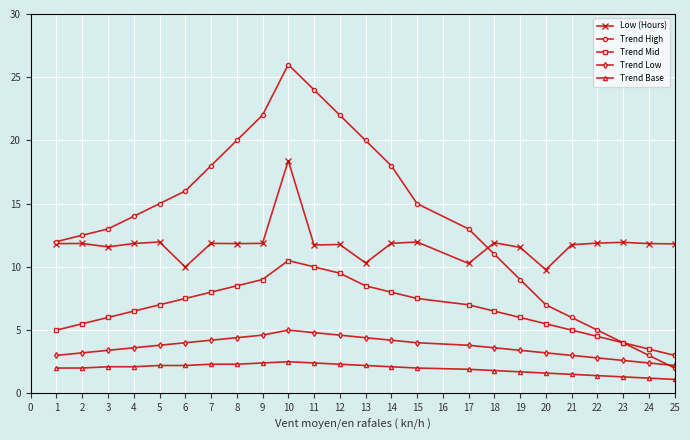

Is the value of Trend Mid at 11 greater than the value of Trend Low at 10?

Yes